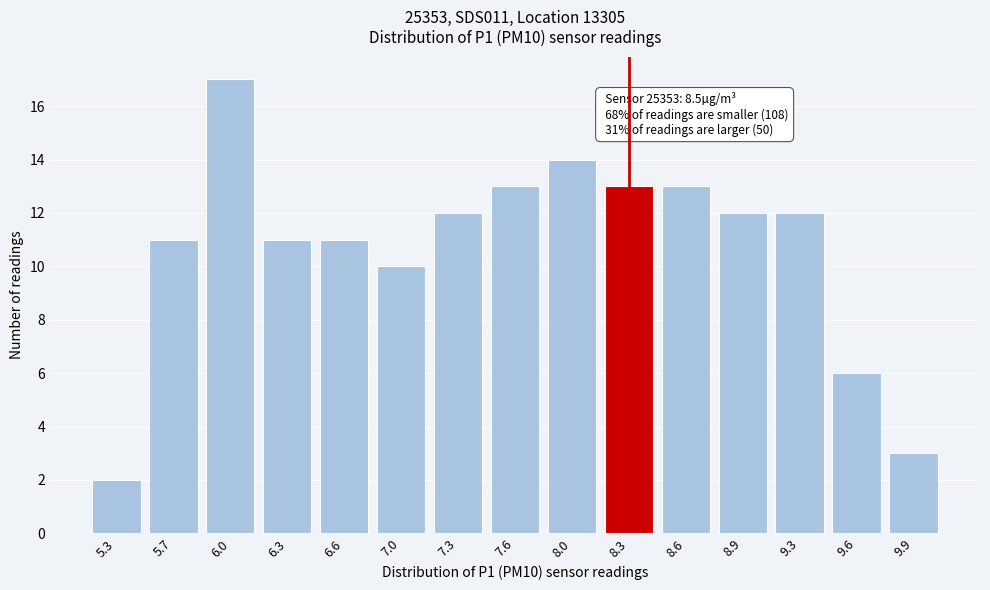

Reading left to right, list all the values displayed in this chart.

5.3=2	5.7=11	6.0=17	6.3=11	6.6=11	7.0=10	7.3=12	7.6=13	8.0=14	8.3=13	8.6=13	8.9=12	9.3=12	9.6=6	9.9=3